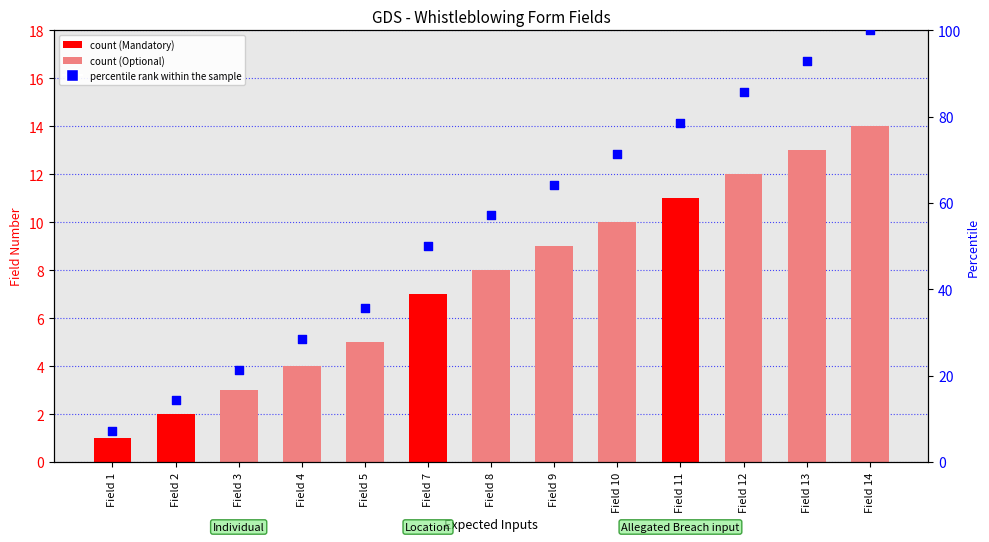

Which series has the largest Y range (max minus min)?

percentile rank within the sample